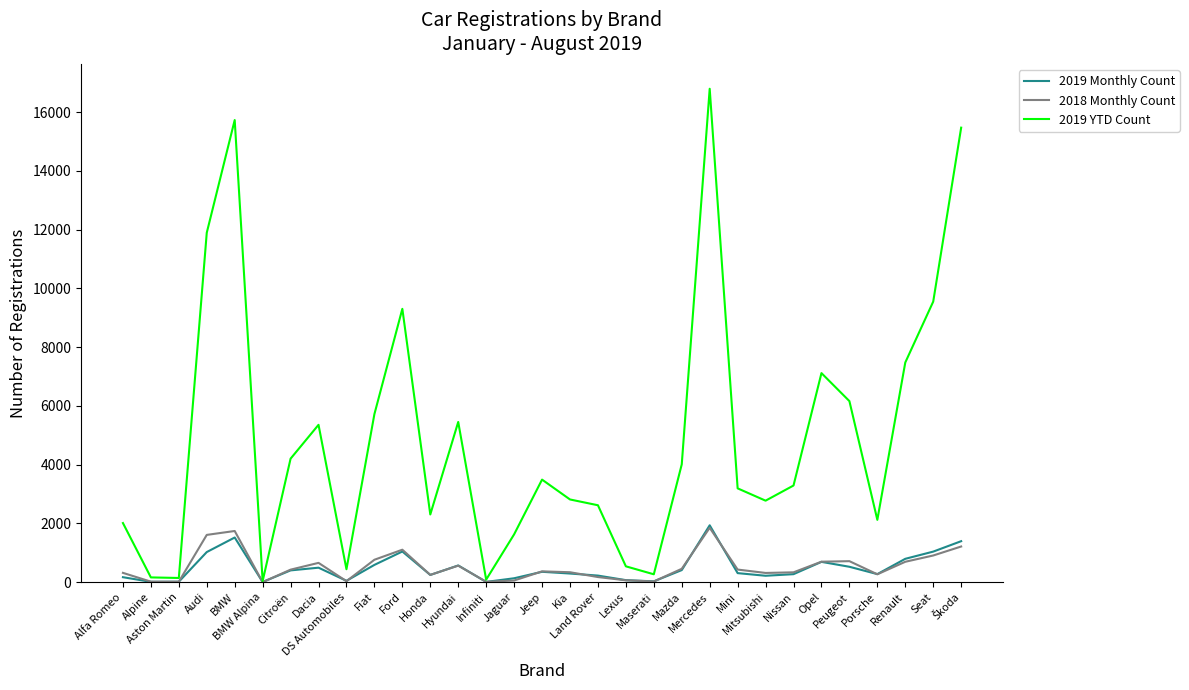

What is the greatest value displayed?

16794